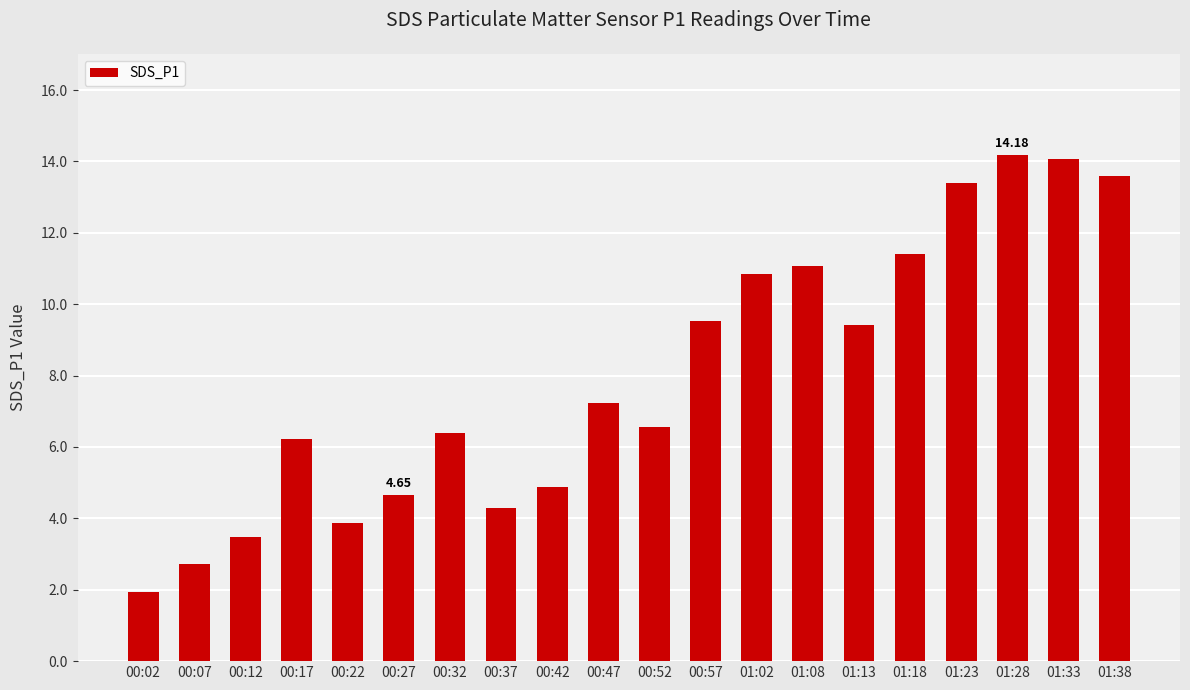

The chart shows a value of 1.2 at 00:22. True or false?

False